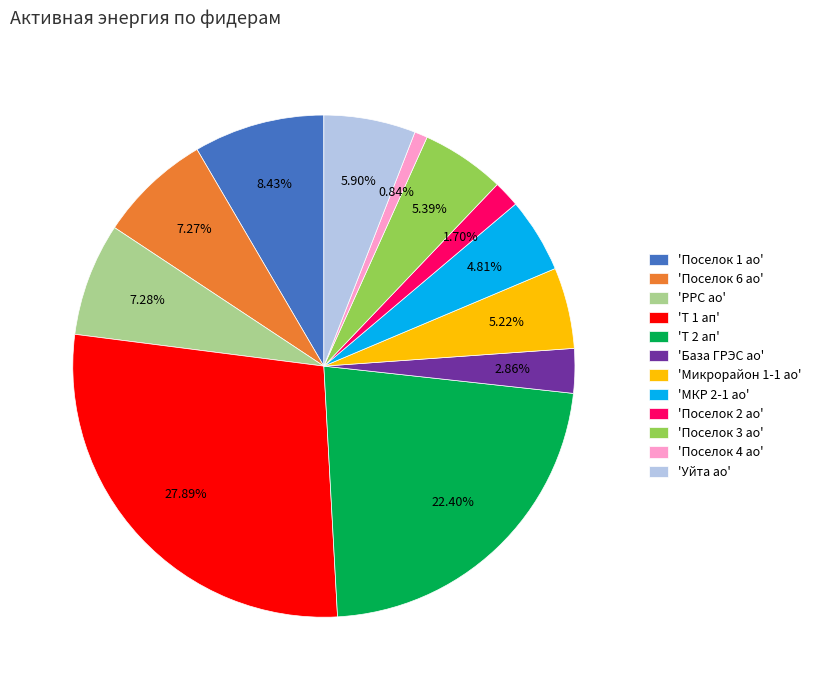

Combined, do 'Микрорайон 1-1 ао' and 'База ГРЭС ао' account for over 50%?

No